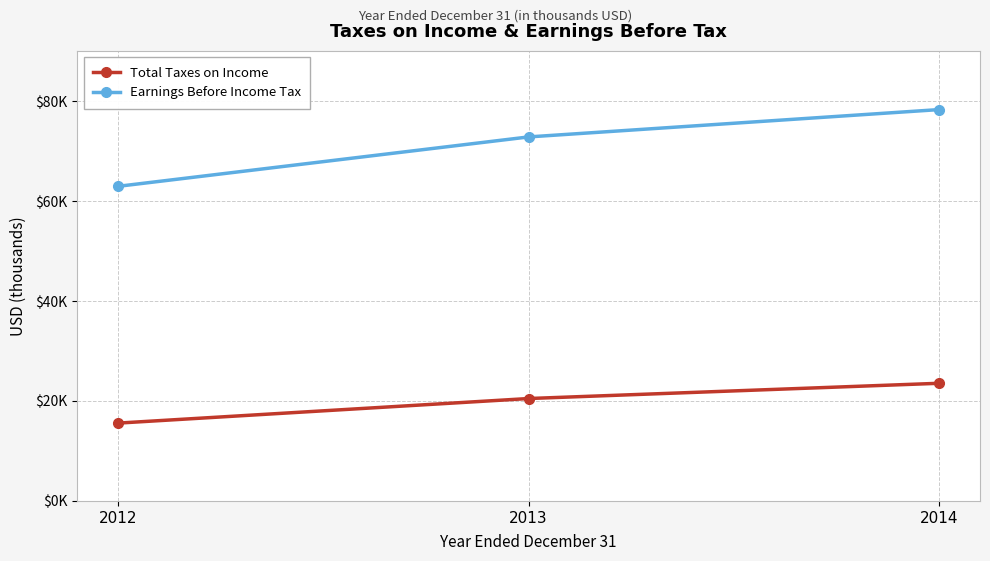

At which label does Total Taxes on Income reach its peak?

2014